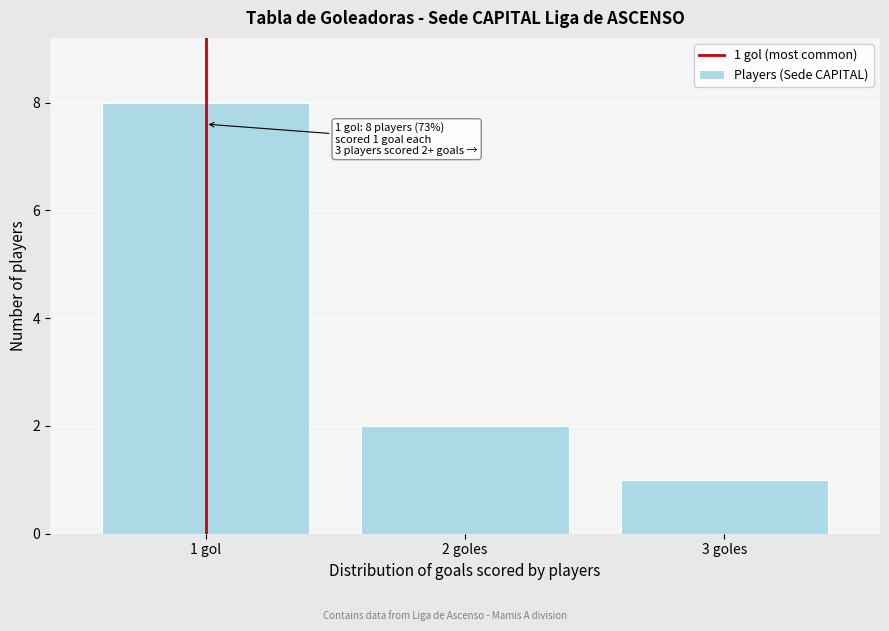

Reading left to right, transcribe all the data shown in this chart.

1 gol=8	2 goles=2	3 goles=1